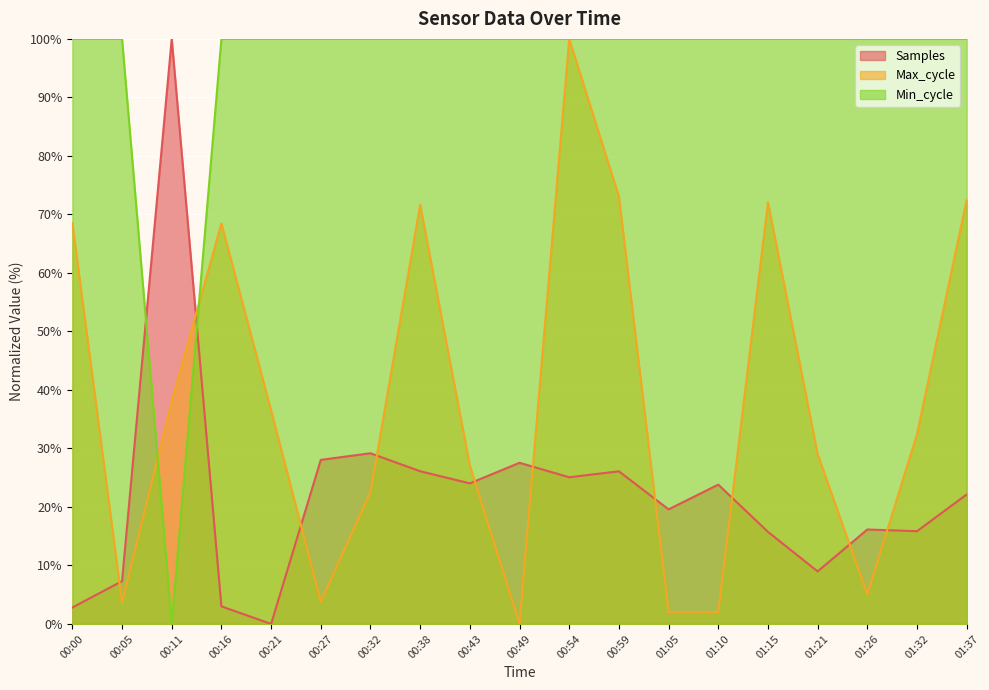

What is the label of the 15th point from the left?

01:15